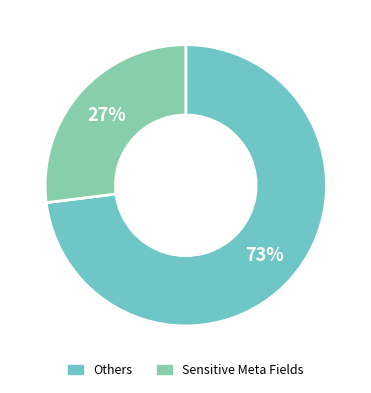

To the nearest percent, what is the difference between the largest and smallest slice percentages?

46%